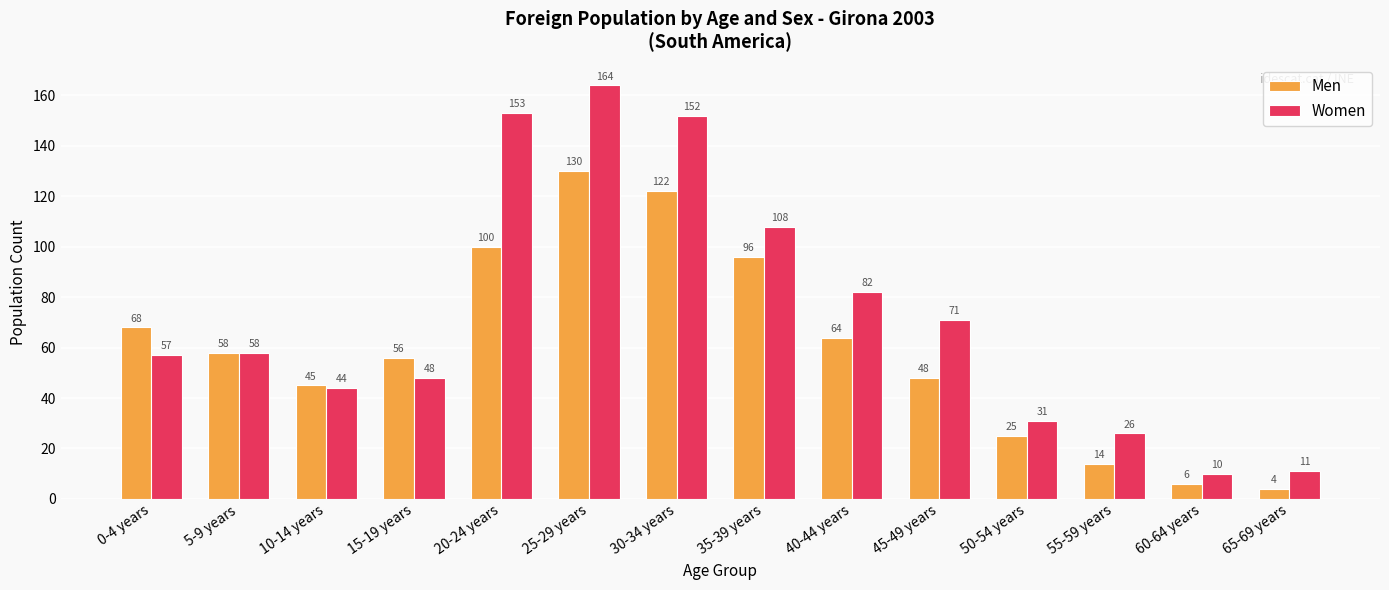

Rank the series by their maximum value, from lowest to highest.

Men, Women